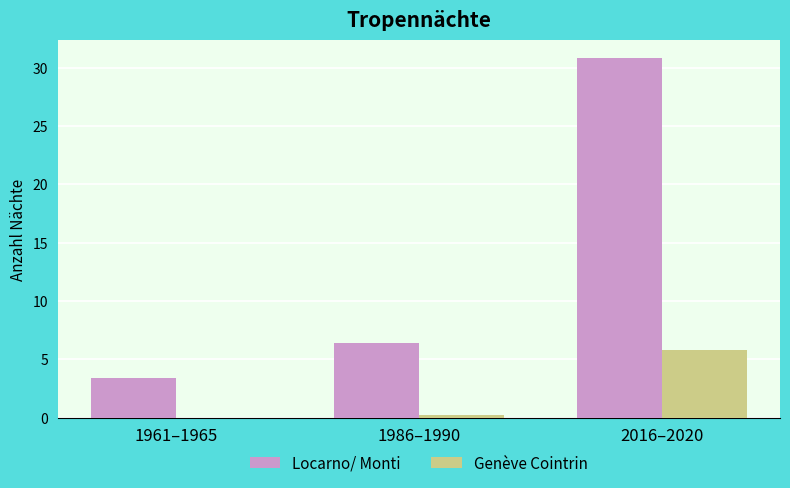

What is the highest value of the Locarno/ Monti series?

30.8